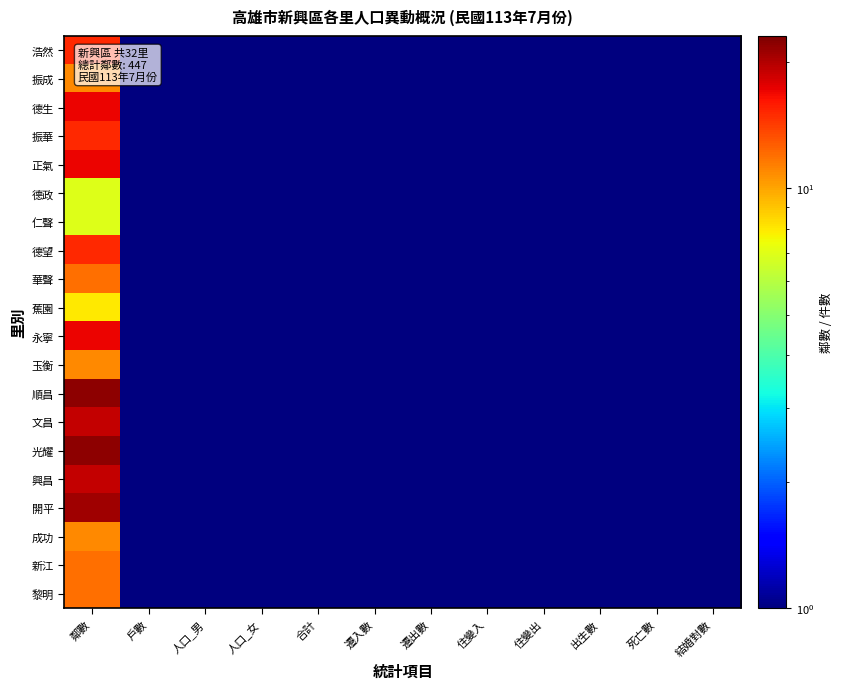

Reading left to right, list all the values displayed in this chart.

浩然: 鄰數=15.0	戶數=0.5	人口_男=0.5	人口_女=0.5	合計=0.5	遷入數=0.5	遷出數=0.5	住變入=0.5	住變出=0.5	出生數=0.5	死亡數=0.5	結婚對數=0.5
振成: 鄰數=11.0	戶數=0.5	人口_男=0.5	人口_女=0.5	合計=0.5	遷入數=0.5	遷出數=0.5	住變入=0.5	住變出=0.5	出生數=0.5	死亡數=0.5	結婚對數=0.5
德生: 鄰數=17.0	戶數=0.5	人口_男=0.5	人口_女=0.5	合計=0.5	遷入數=0.5	遷出數=0.5	住變入=0.5	住變出=0.5	出生數=0.5	死亡數=0.5	結婚對數=0.5
振華: 鄰數=15.0	戶數=0.5	人口_男=0.5	人口_女=0.5	合計=0.5	遷入數=0.5	遷出數=0.5	住變入=0.5	住變出=0.5	出生數=0.5	死亡數=0.5	結婚對數=0.5
正氣: 鄰數=17.0	戶數=0.5	人口_男=0.5	人口_女=0.5	合計=0.5	遷入數=0.5	遷出數=0.5	住變入=0.5	住變出=0.5	出生數=0.5	死亡數=0.5	結婚對數=0.5
德政: 鄰數=7.0	戶數=0.5	人口_男=0.5	人口_女=0.5	合計=0.5	遷入數=0.5	遷出數=0.5	住變入=0.5	住變出=0.5	出生數=0.5	死亡數=0.5	結婚對數=0.5
仁聲: 鄰數=7.0	戶數=0.5	人口_男=0.5	人口_女=0.5	合計=0.5	遷入數=0.5	遷出數=0.5	住變入=0.5	住變出=0.5	出生數=0.5	死亡數=0.5	結婚對數=0.5
德望: 鄰數=15.0	戶數=0.5	人口_男=0.5	人口_女=0.5	合計=0.5	遷入數=0.5	遷出數=0.5	住變入=0.5	住變出=0.5	出生數=0.5	死亡數=0.5	結婚對數=0.5
華聲: 鄰數=12.0	戶數=0.5	人口_男=0.5	人口_女=0.5	合計=0.5	遷入數=0.5	遷出數=0.5	住變入=0.5	住變出=0.5	出生數=0.5	死亡數=0.5	結婚對數=0.5
蕉園: 鄰數=8.0	戶數=0.5	人口_男=0.5	人口_女=0.5	合計=0.5	遷入數=0.5	遷出數=0.5	住變入=0.5	住變出=0.5	出生數=0.5	死亡數=0.5	結婚對數=0.5
永寧: 鄰數=17.0	戶數=0.5	人口_男=0.5	人口_女=0.5	合計=0.5	遷入數=0.5	遷出數=0.5	住變入=0.5	住變出=0.5	出生數=0.5	死亡數=0.5	結婚對數=0.5
玉衡: 鄰數=11.0	戶數=0.5	人口_男=0.5	人口_女=0.5	合計=0.5	遷入數=0.5	遷出數=0.5	住變入=0.5	住變出=0.5	出生數=0.5	死亡數=0.5	結婚對數=0.5
順昌: 鄰數=22.0	戶數=0.5	人口_男=0.5	人口_女=0.5	合計=0.5	遷入數=0.5	遷出數=0.5	住變入=0.5	住變出=0.5	出生數=0.5	死亡數=0.5	結婚對數=0.5
文昌: 鄰數=19.0	戶數=0.5	人口_男=0.5	人口_女=0.5	合計=0.5	遷入數=0.5	遷出數=0.5	住變入=0.5	住變出=0.5	出生數=0.5	死亡數=0.5	結婚對數=0.5
光耀: 鄰數=22.0	戶數=0.5	人口_男=0.5	人口_女=0.5	合計=0.5	遷入數=0.5	遷出數=0.5	住變入=0.5	住變出=0.5	出生數=0.5	死亡數=0.5	結婚對數=0.5
興昌: 鄰數=19.0	戶數=0.5	人口_男=0.5	人口_女=0.5	合計=0.5	遷入數=0.5	遷出數=0.5	住變入=0.5	住變出=0.5	出生數=0.5	死亡數=0.5	結婚對數=0.5
開平: 鄰數=21.0	戶數=0.5	人口_男=0.5	人口_女=0.5	合計=0.5	遷入數=0.5	遷出數=0.5	住變入=0.5	住變出=0.5	出生數=0.5	死亡數=0.5	結婚對數=0.5
成功: 鄰數=11.0	戶數=0.5	人口_男=0.5	人口_女=0.5	合計=0.5	遷入數=0.5	遷出數=0.5	住變入=0.5	住變出=0.5	出生數=0.5	死亡數=0.5	結婚對數=0.5
新江: 鄰數=12.0	戶數=0.5	人口_男=0.5	人口_女=0.5	合計=0.5	遷入數=0.5	遷出數=0.5	住變入=0.5	住變出=0.5	出生數=0.5	死亡數=0.5	結婚對數=0.5
黎明: 鄰數=12.0	戶數=0.5	人口_男=0.5	人口_女=0.5	合計=0.5	遷入數=0.5	遷出數=0.5	住變入=0.5	住變出=0.5	出生數=0.5	死亡數=0.5	結婚對數=0.5